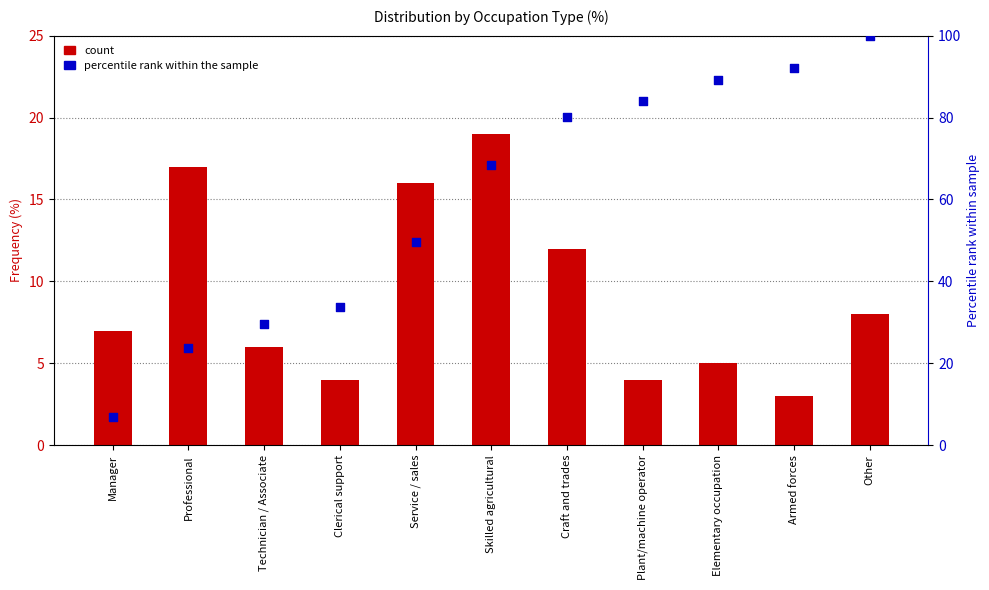

Which series contains the lowest Y value?

Percentage (%)